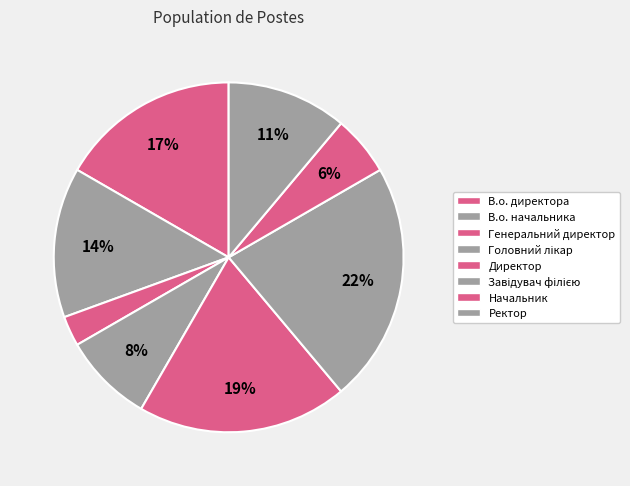

Is it true that Ректор is 11% of the pie?

True